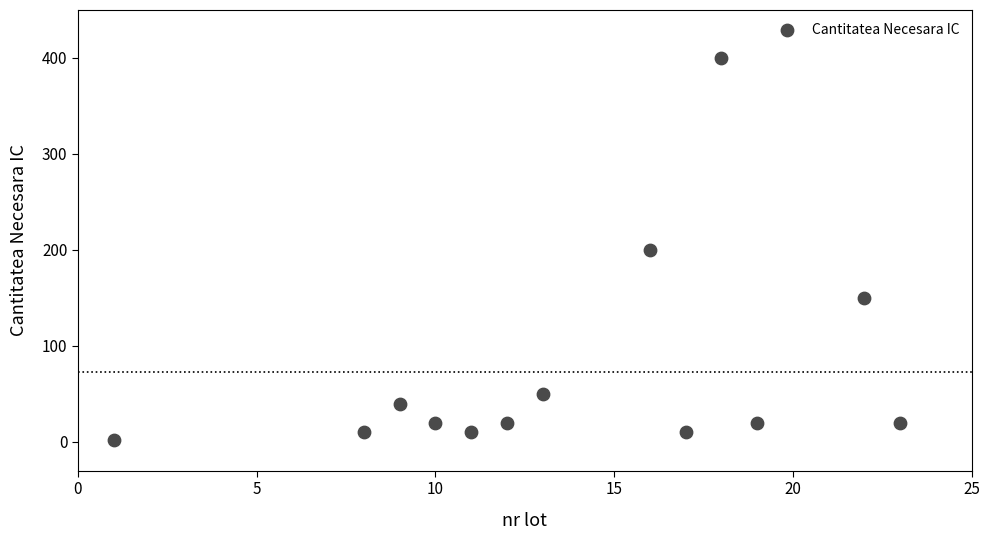

What is the range of Y values (max minus min)?

398